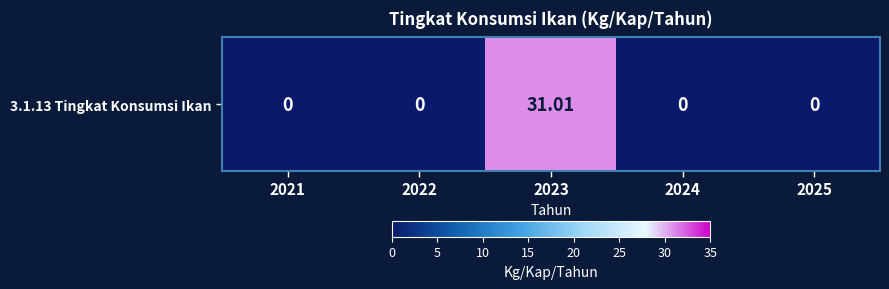

What is the sum of the values at 2025 and 2023?

31.0